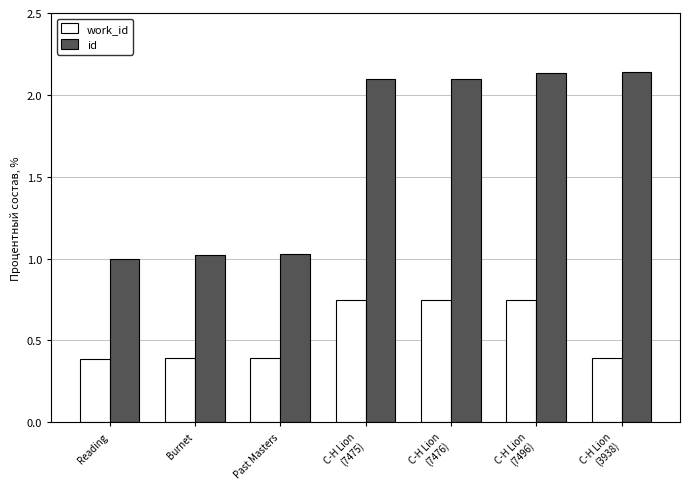

What is the label of the 7th bar from the left?

C-H Lion
(3938)